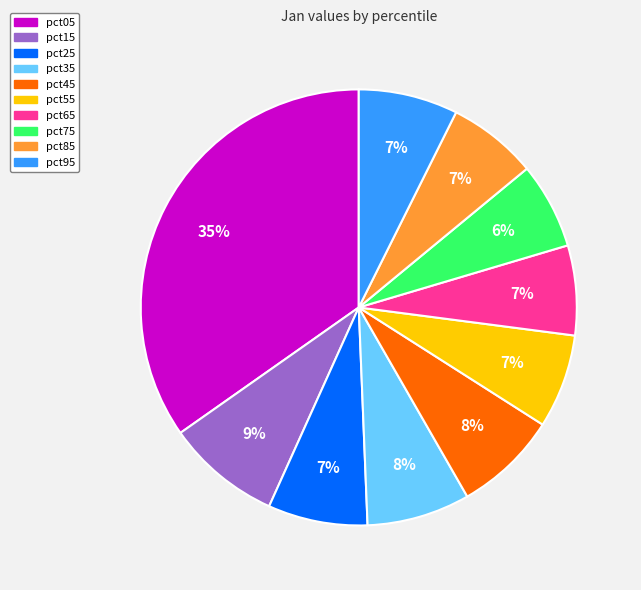

What percentage is the pct95 slice, to the nearest percent?

7%